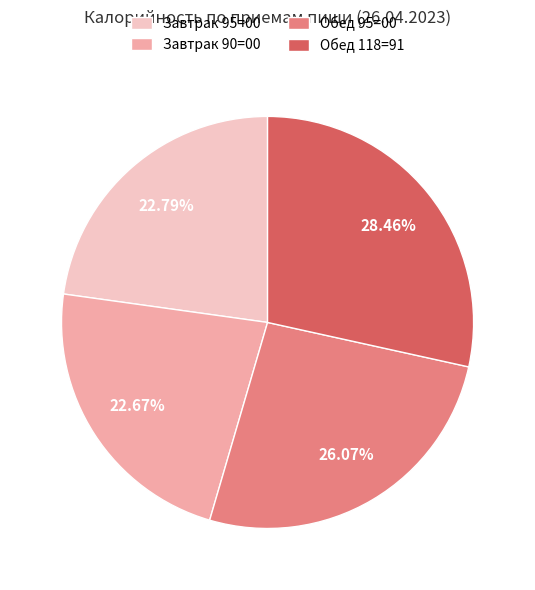

To the nearest percent, what portion does Завтрак 95=00 represent?

23%